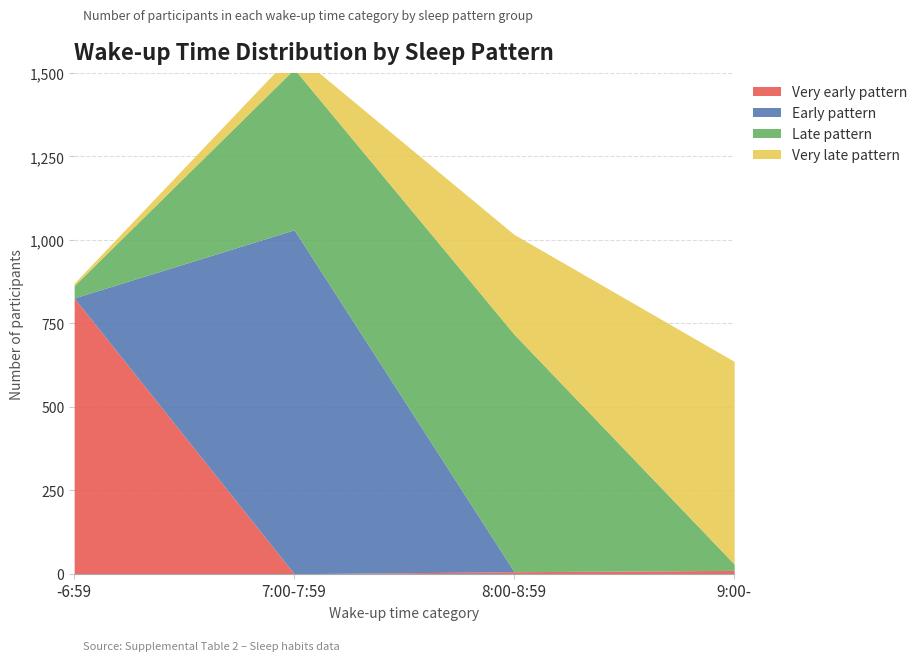

Is the value of Very early pattern at 7:00-7:59 greater than the value of Late pattern at -6:59?

No